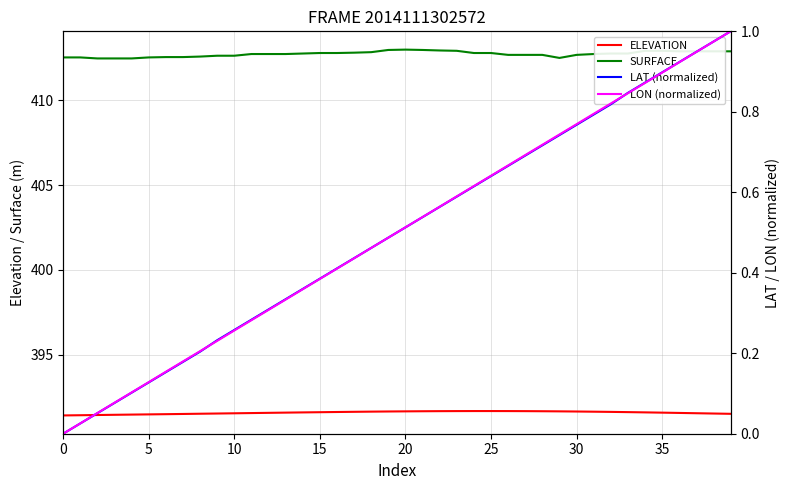

How many lines are shown in the chart?

4